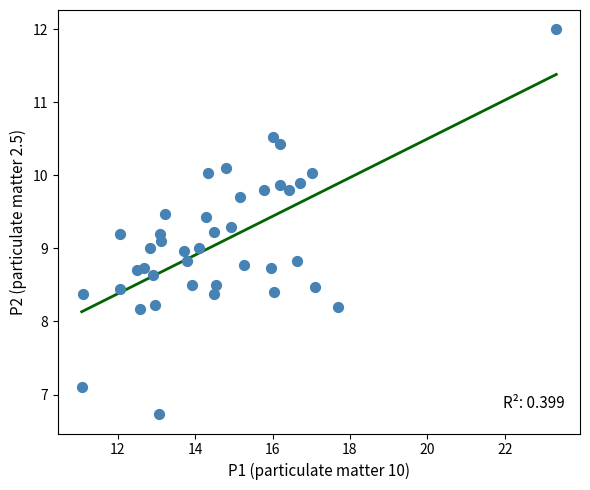

What is the range of X values (max minus min)?

12.3